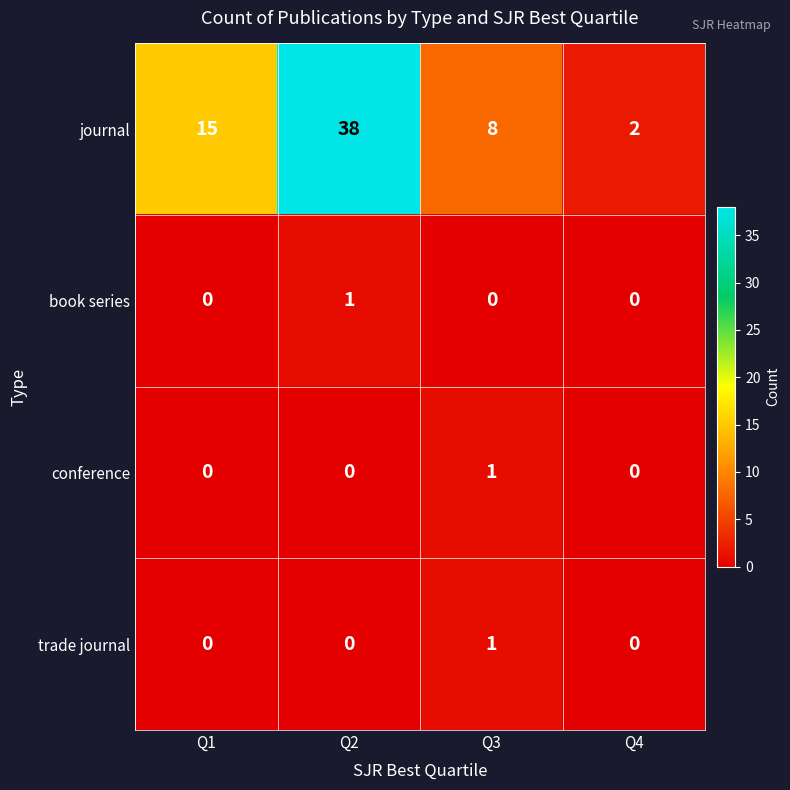

What is the difference between the highest and lowest values at Q1?

15